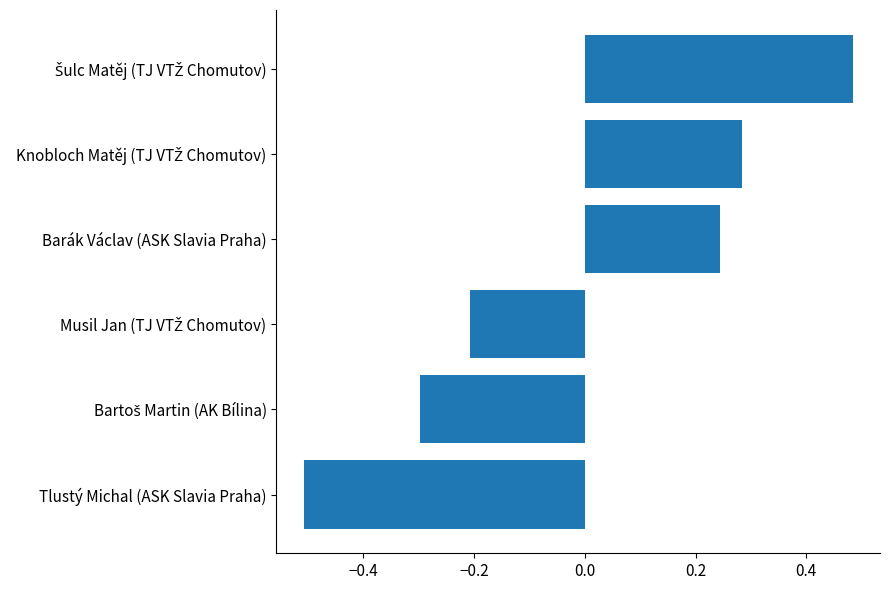

Is it true that the value at Barák Václav (ASK Slavia Praha) is 0.4?

False